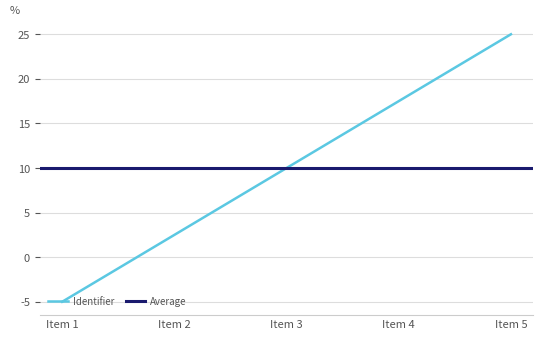

The Identifier series shows 17.5 at Item 4. True or false?

True